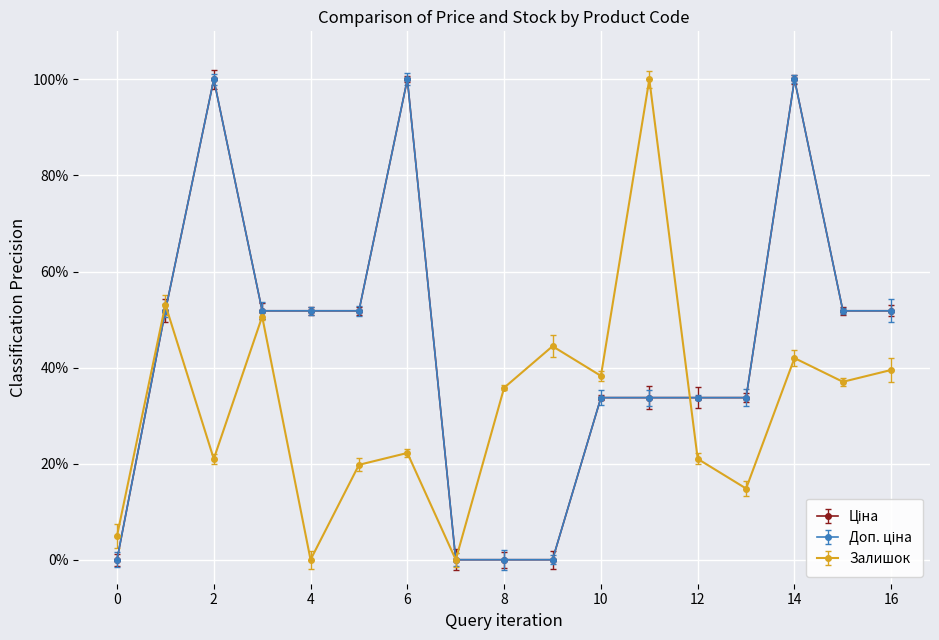

Reading left to right, list all the values displayed in this chart.

Ціна: 0.0	51.8	100.0	51.8	51.8	51.8	100.0	0.0	0.0	0.0	33.7	33.7	33.7	33.7	100.0	51.8	51.8
Доп. ціна: 0.0	51.8	100.0	51.8	51.8	51.8	100.0	0.0	0.0	0.0	33.7	33.7	33.7	33.7	100.0	51.8	51.8
Залишок: 4.9	53.1	21.0	50.6	0.0	19.8	22.2	0.0	35.8	44.4	38.3	100.0	21.0	14.8	42.0	37.0	39.5